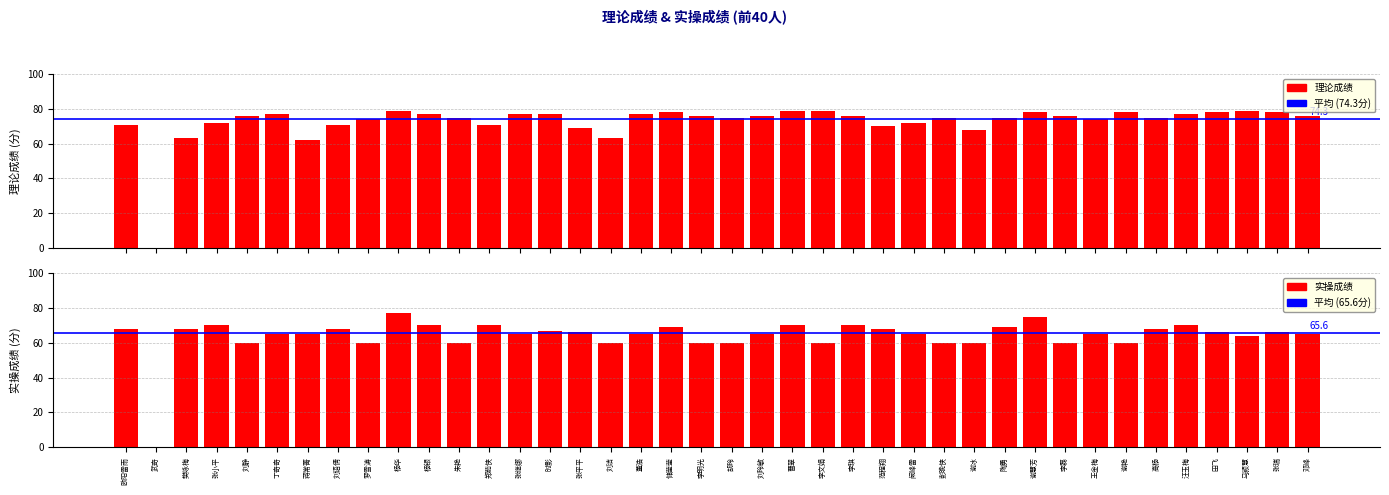

The value of 理论成绩 at 刘玲敏 is 136. True or false?

False